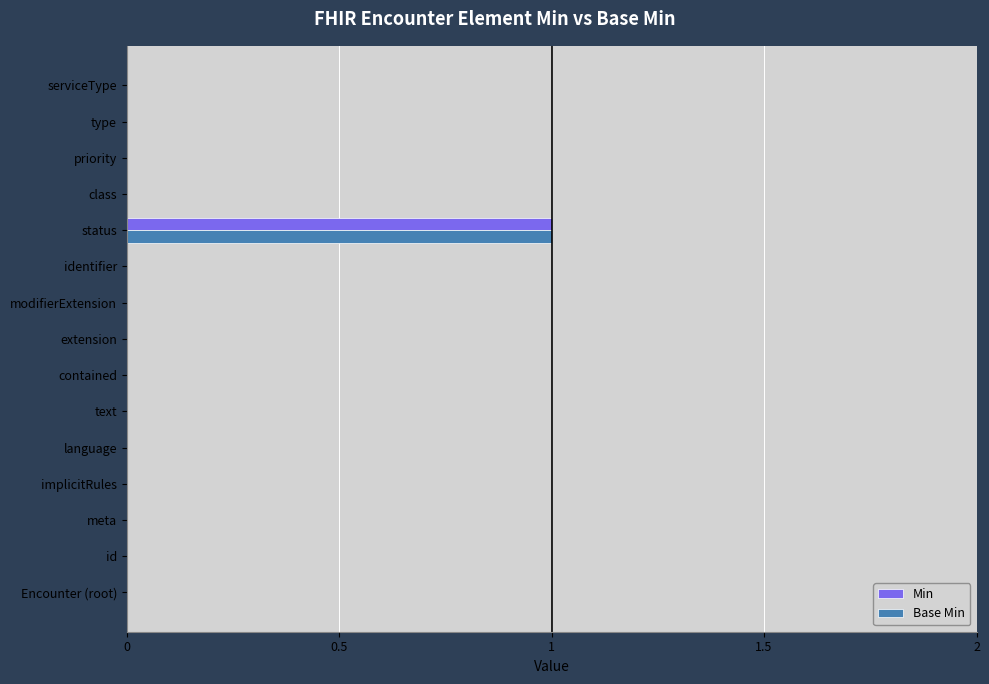

Count the number of data series in this chart.

2